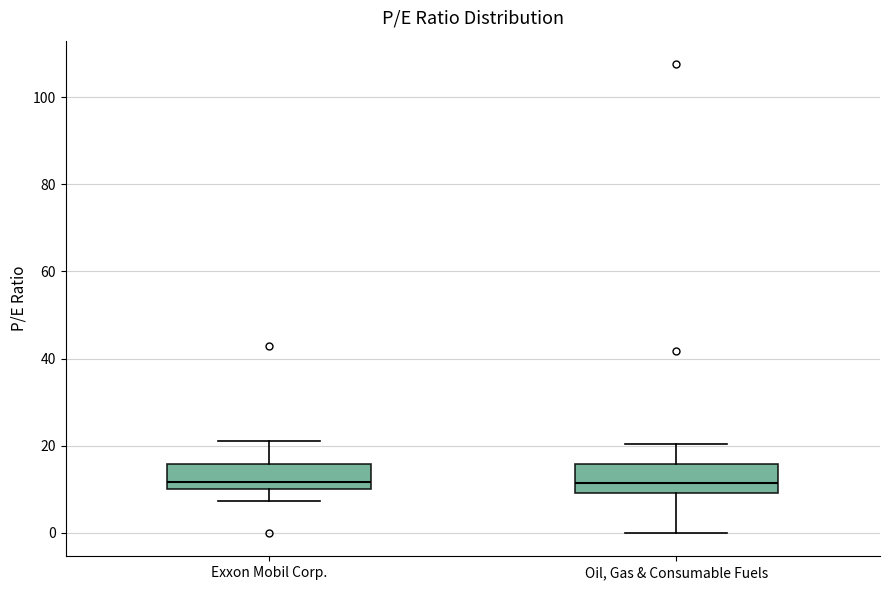

Where is the lower edge of the box for Oil, Gas & Consumable Fuels on the y-axis? The values are not printed on the chart, so give them approximately, as read against the axis.

10